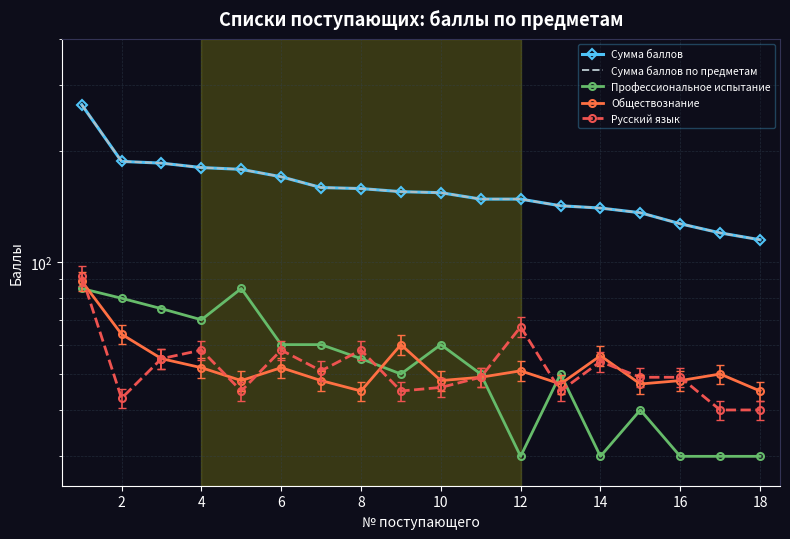

How many intersections are there between Обществознание and Русский язык?

7